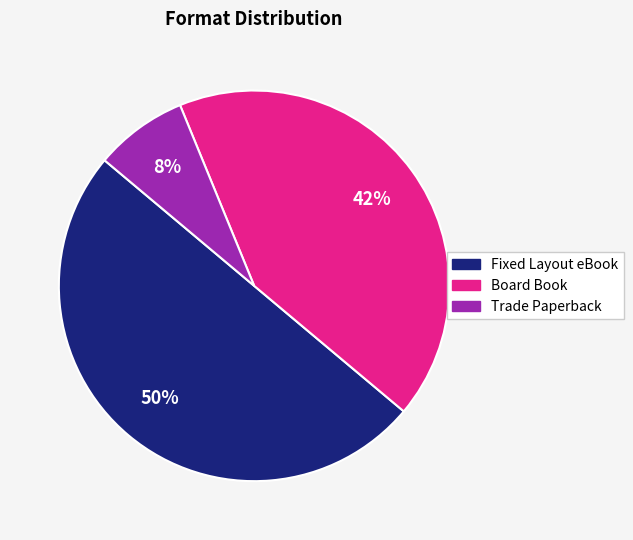

Between Trade Paperback and Fixed Layout eBook, which is larger?

Fixed Layout eBook